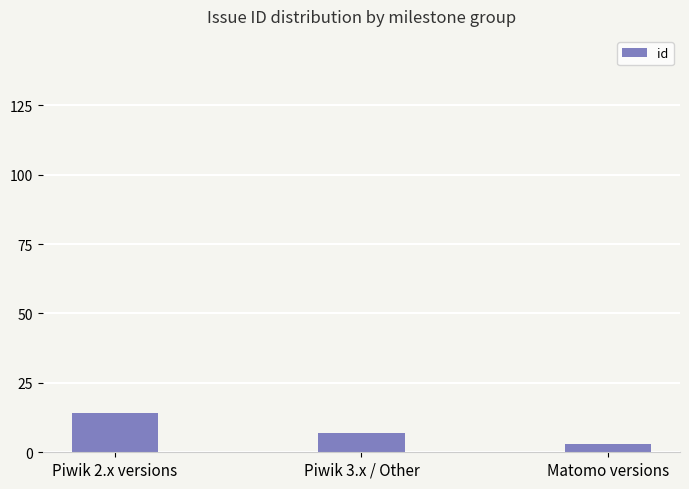

At which category does the chart reach its minimum across all series?

Matomo versions